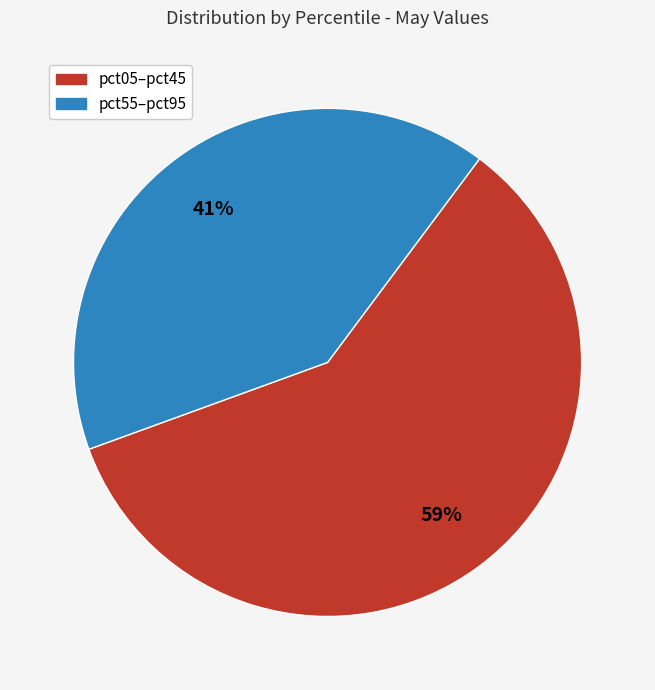

How many segments does this pie chart have?

2